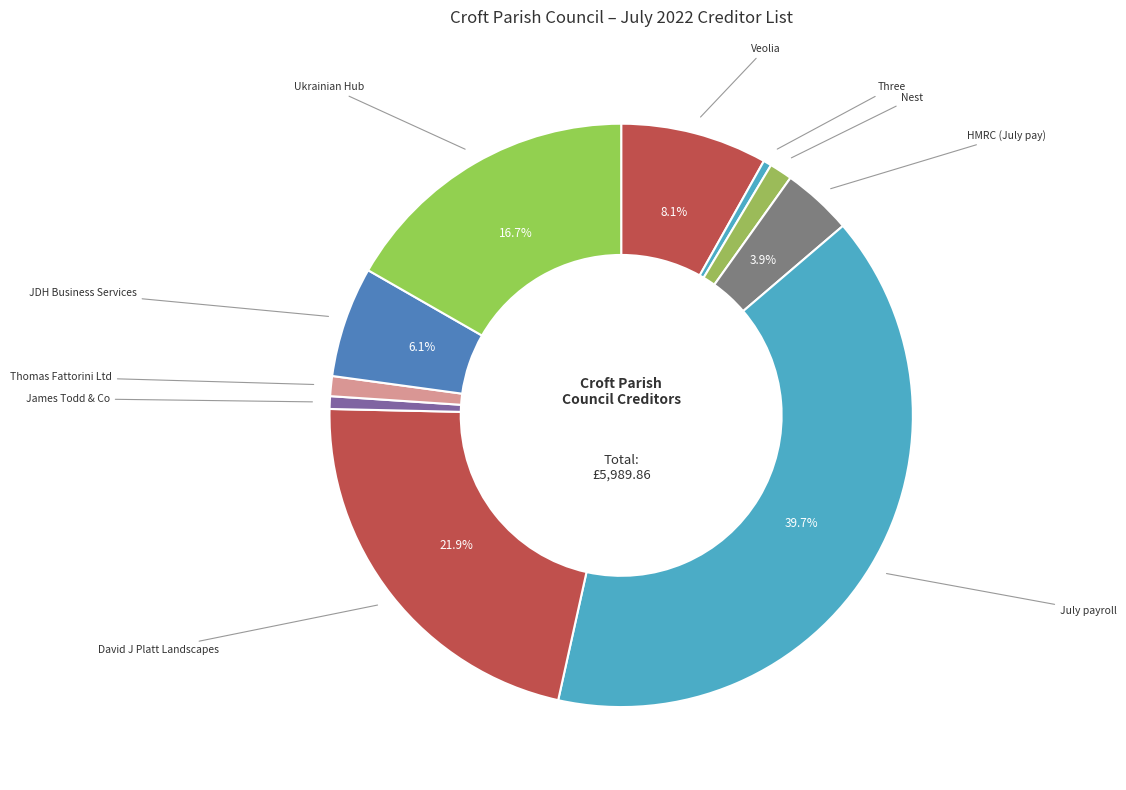

Count the number of slices in the pie.

10